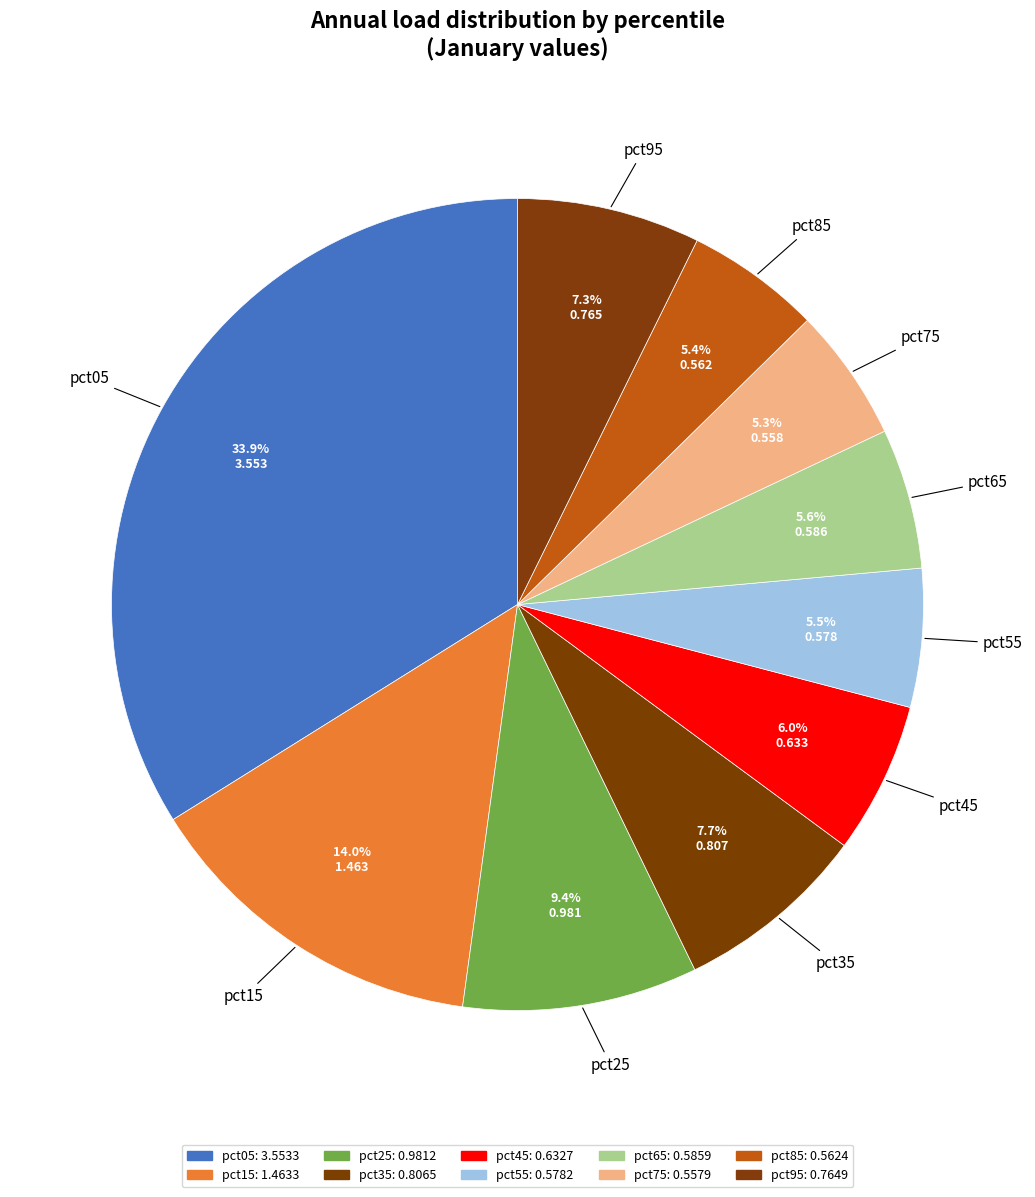

Which category has the biggest portion of the pie?

pct05